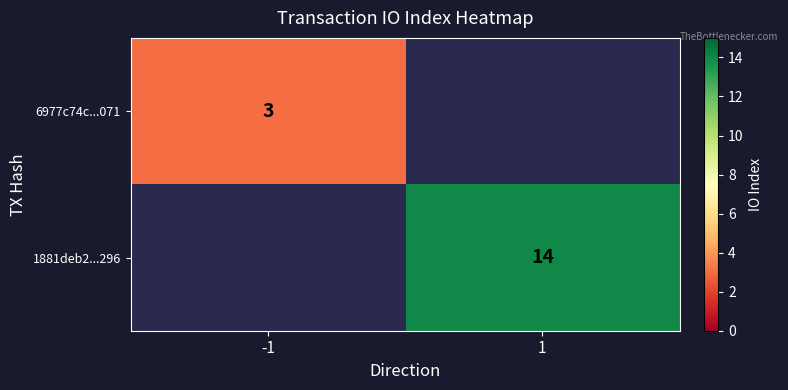

At which category does the chart reach its peak across all series?

1